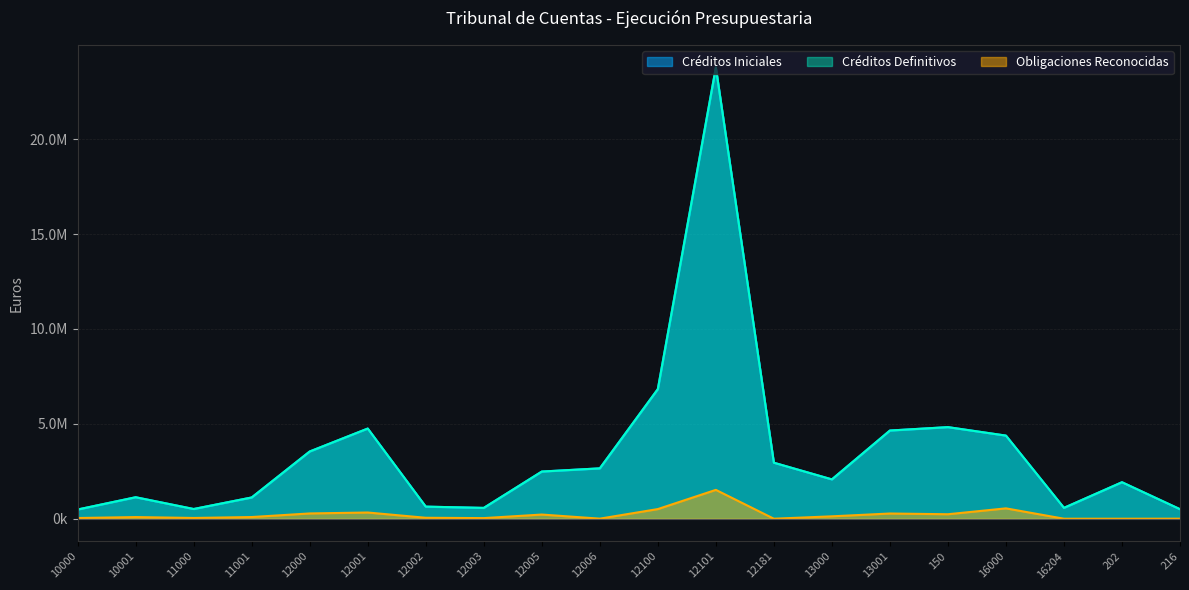

Does the chart display data point markers on the line(s)?

No